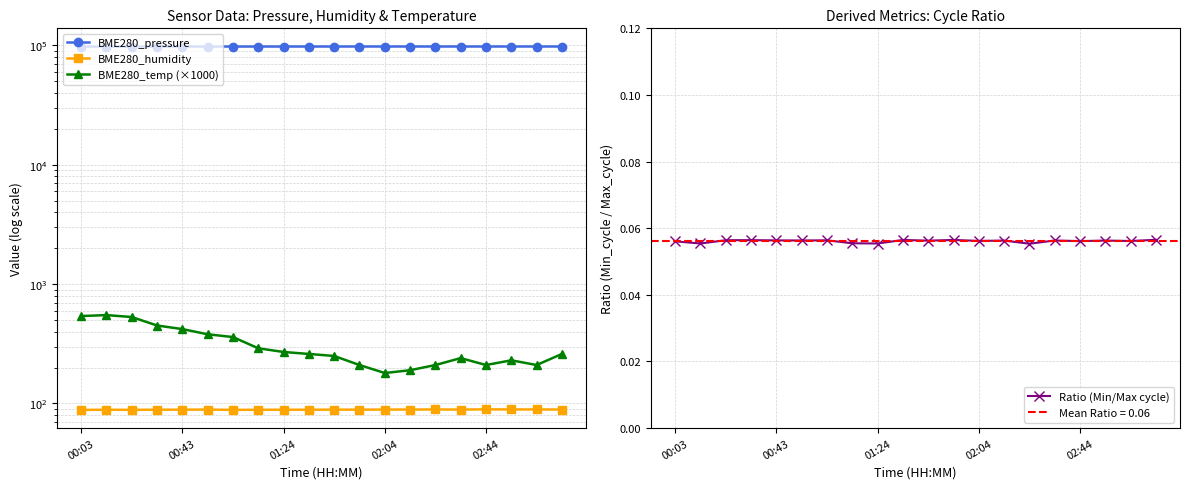

The value of Ratio (Min/Max cycle) at 00:03 is 0.0. True or false?

False